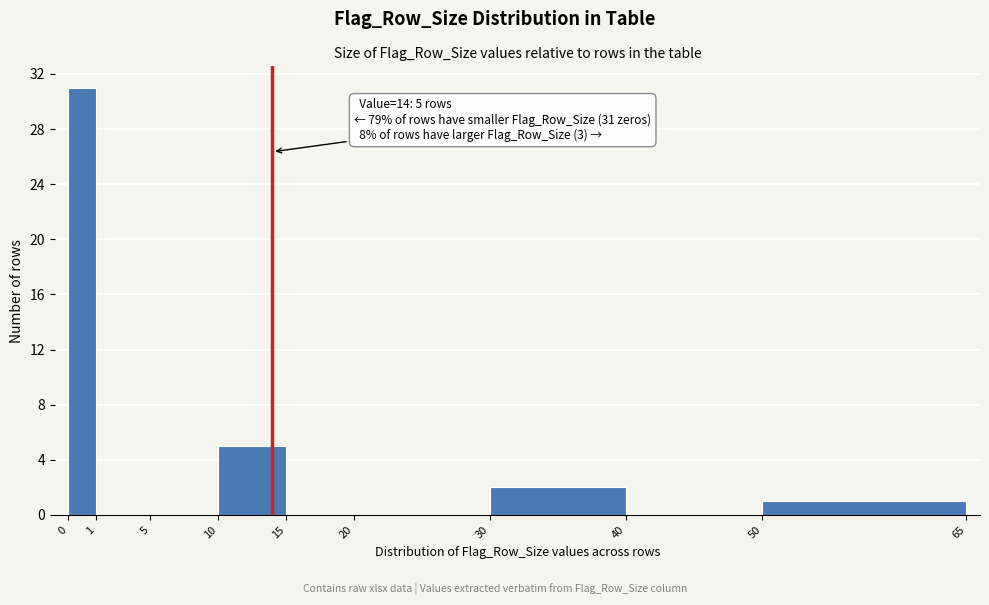

Reading left to right, transcribe all the data shown in this chart.

0=31	1=0	5=0	10=5	15=0	20=0	30=2	40=0	50=1